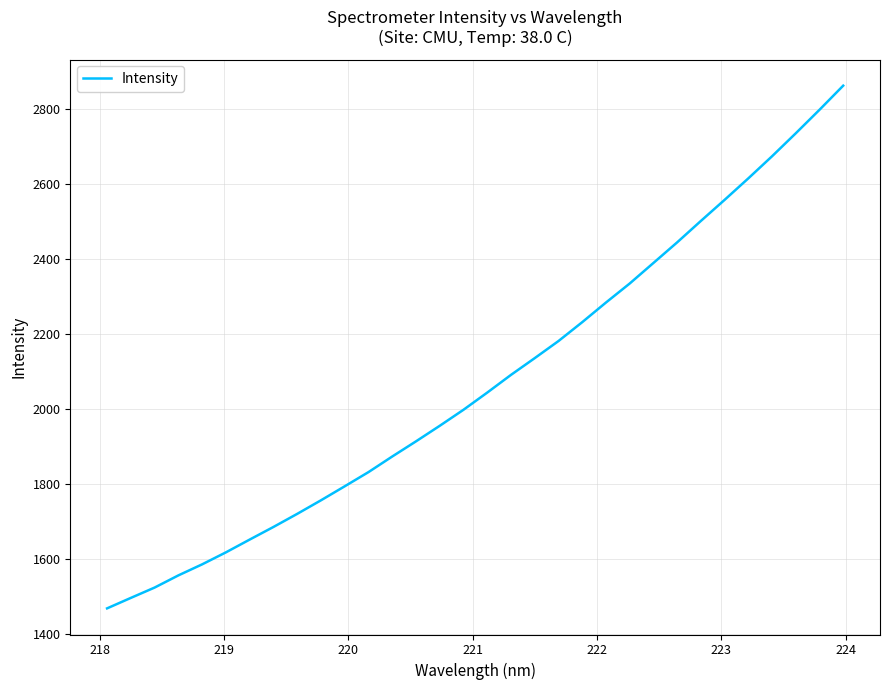

What is the greatest value displayed?

2861.3